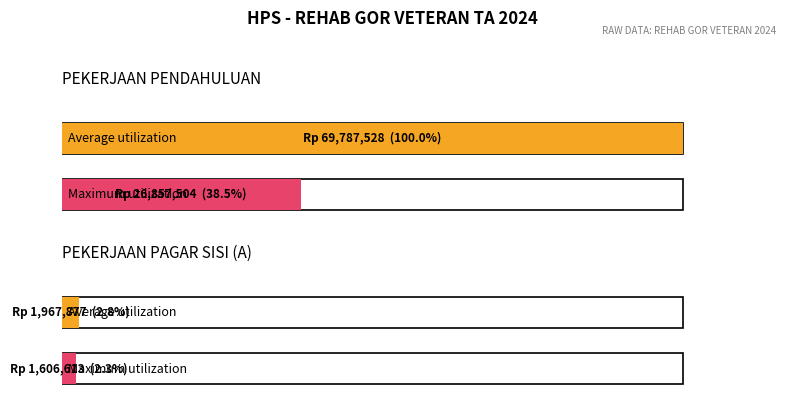

At which category is the sum across all series the highest?

PEKERJAAN PENDAHULUAN